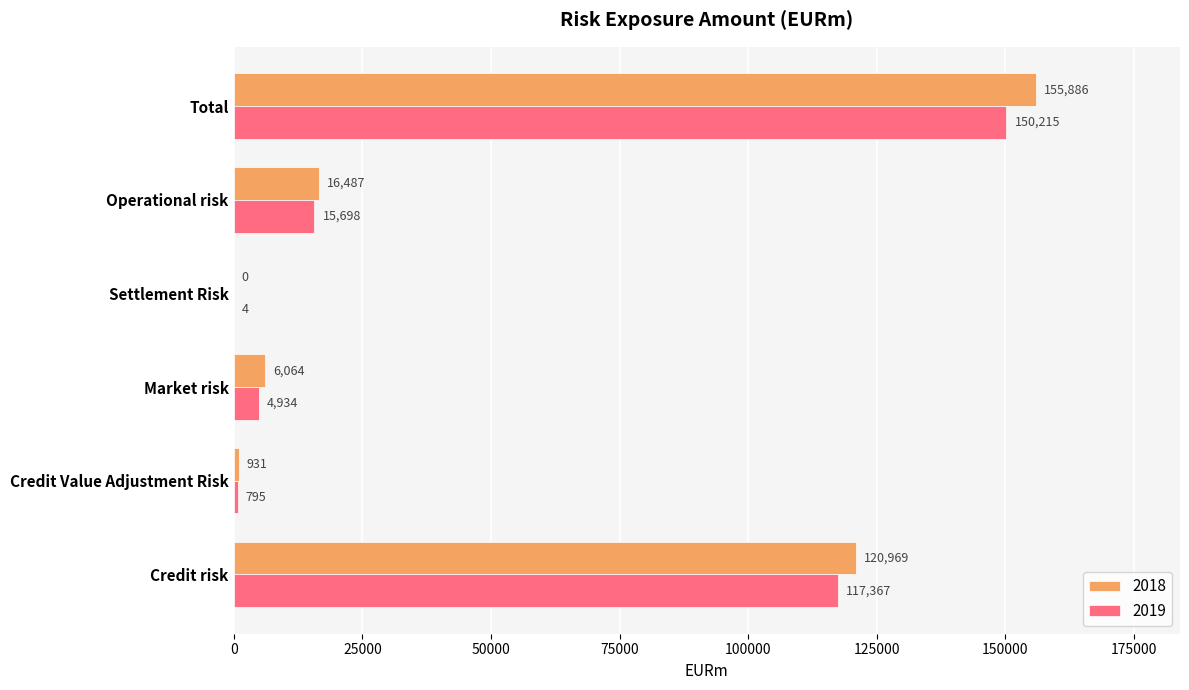

What is the sum of all 2018 values?

300337